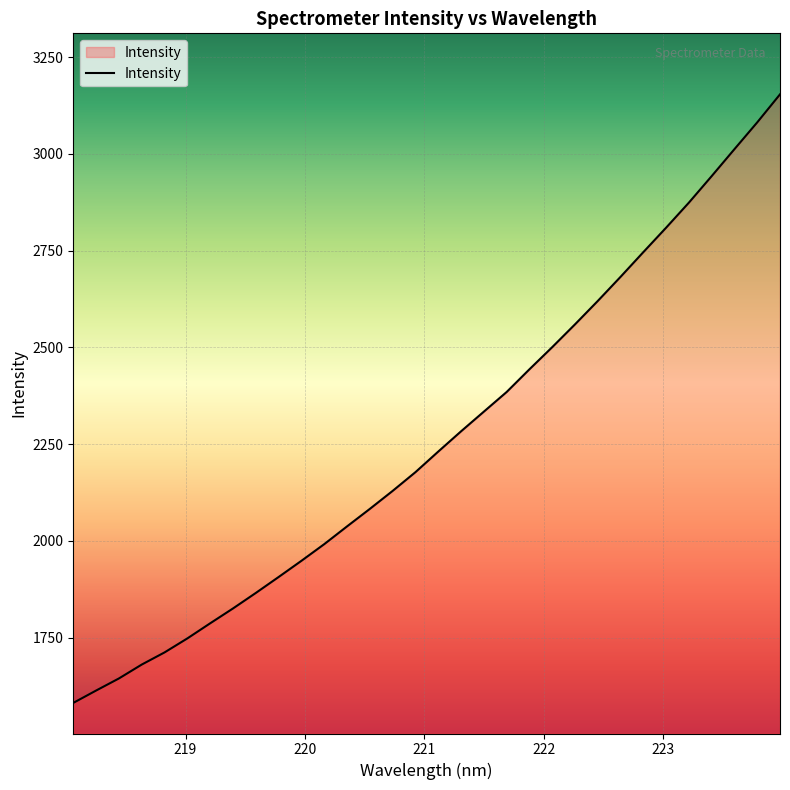

What is the minimum value shown in the chart?

1581.2